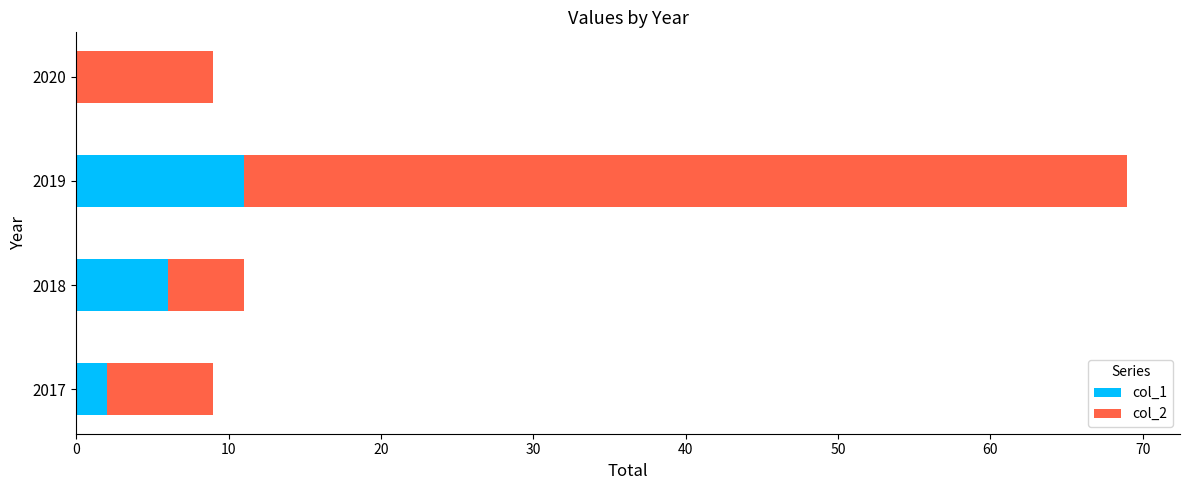

At which category is the sum across all series the highest?

2019